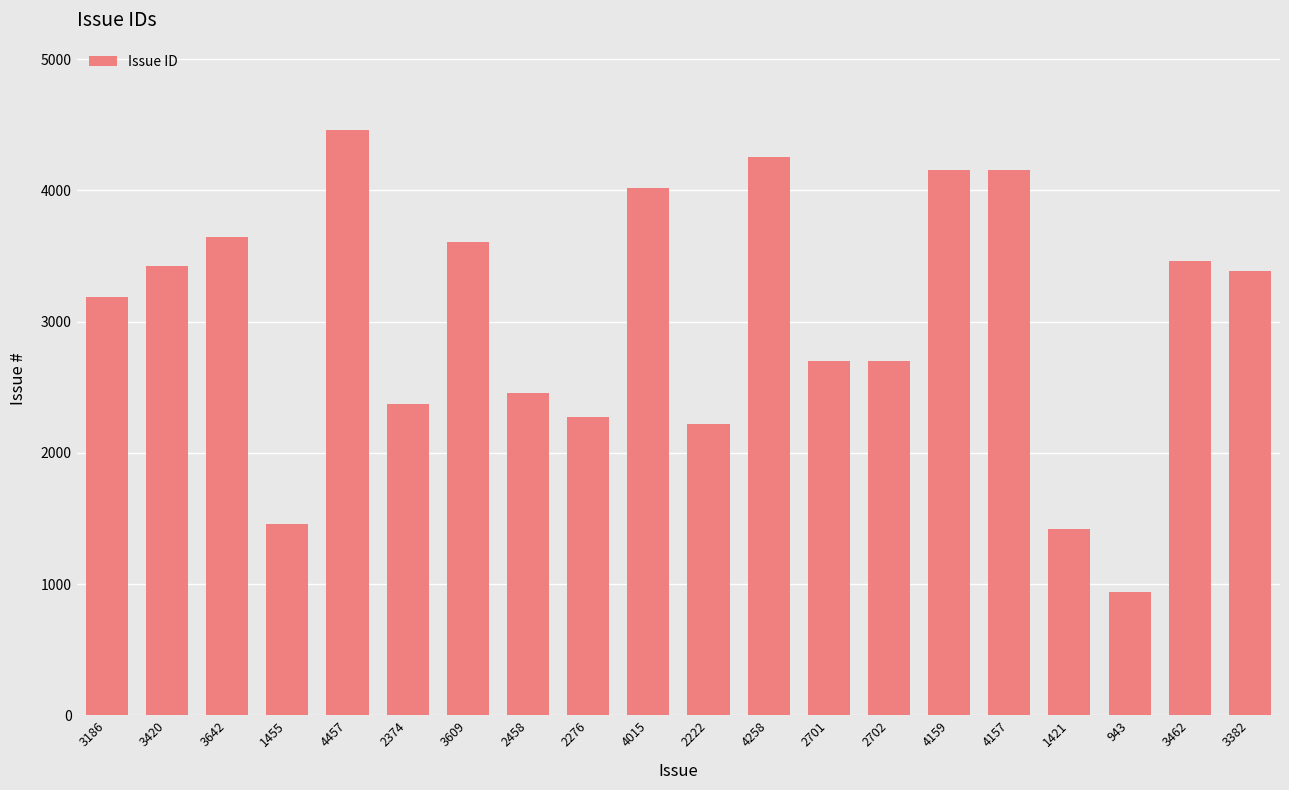

The value at 2276 is 1544. True or false?

False